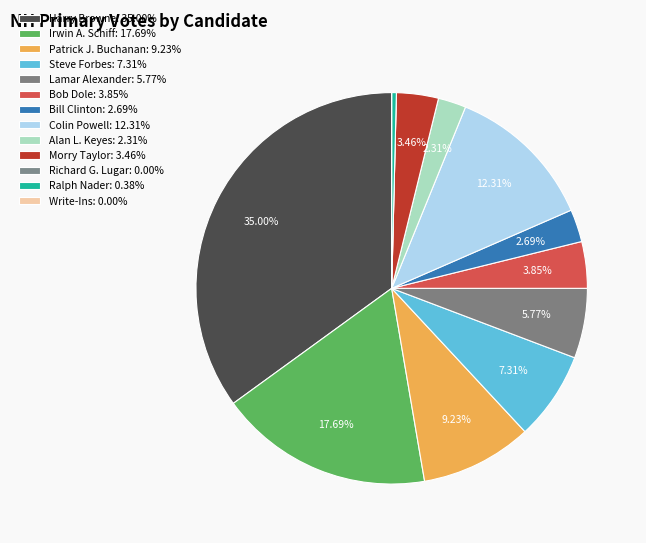

Which slice is the smallest?

Write-Ins